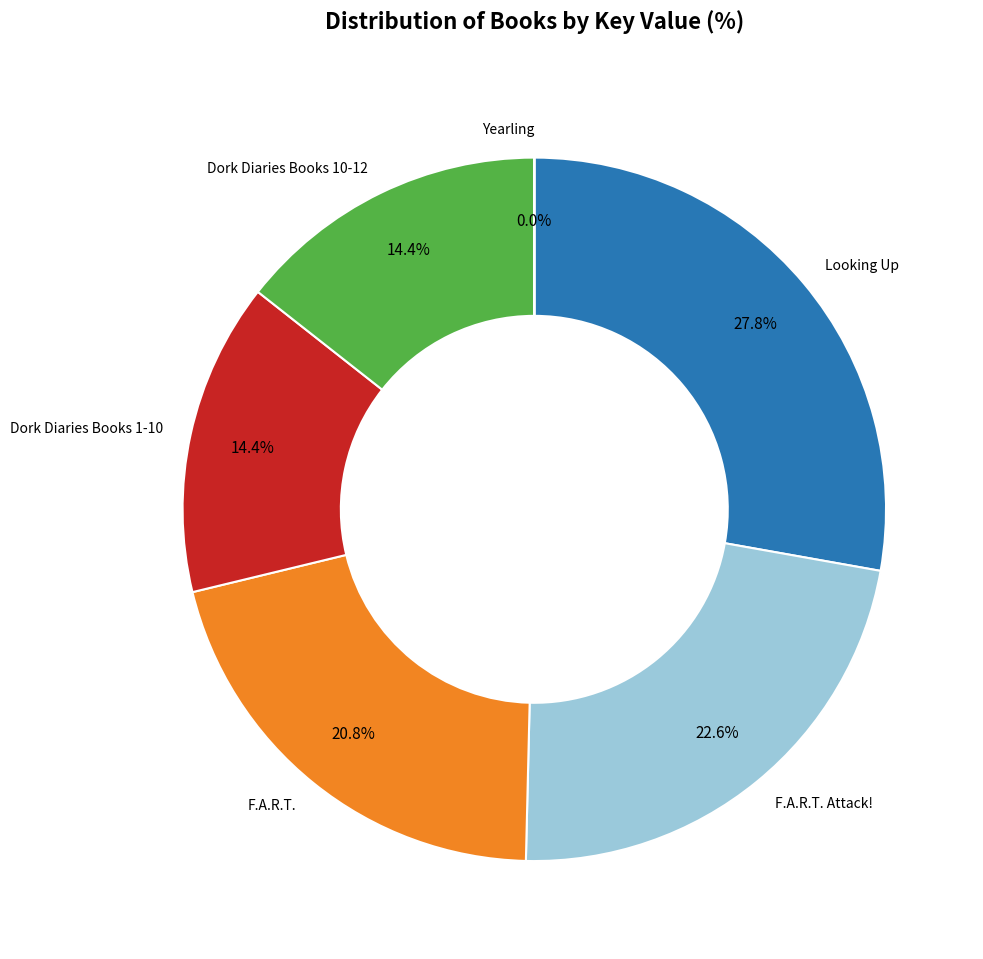

How much of the chart is everything except F.A.R.T. Attack!?

77.4%